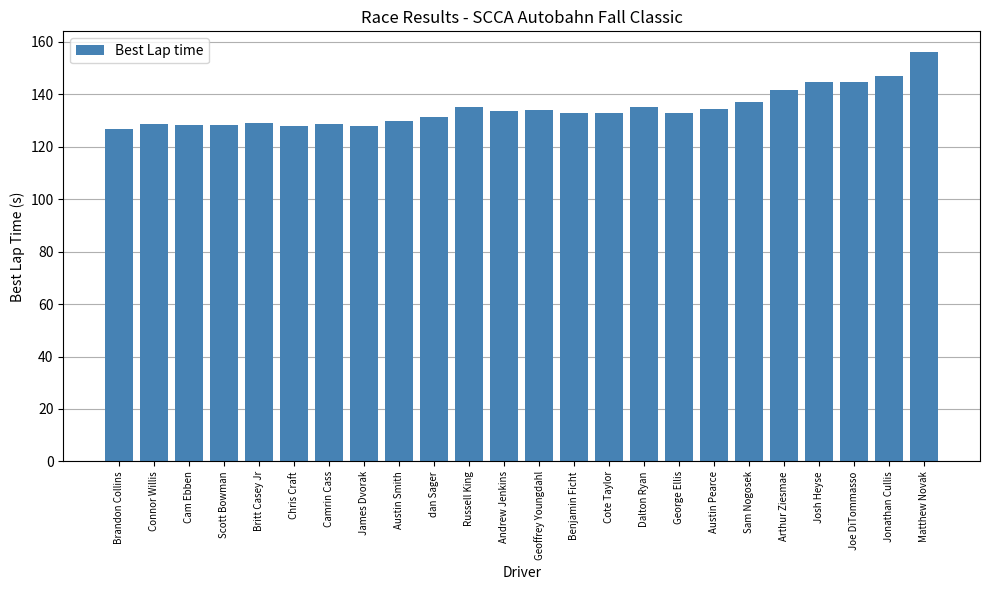

Is it true that the value at George Ellis is 132.9?

True